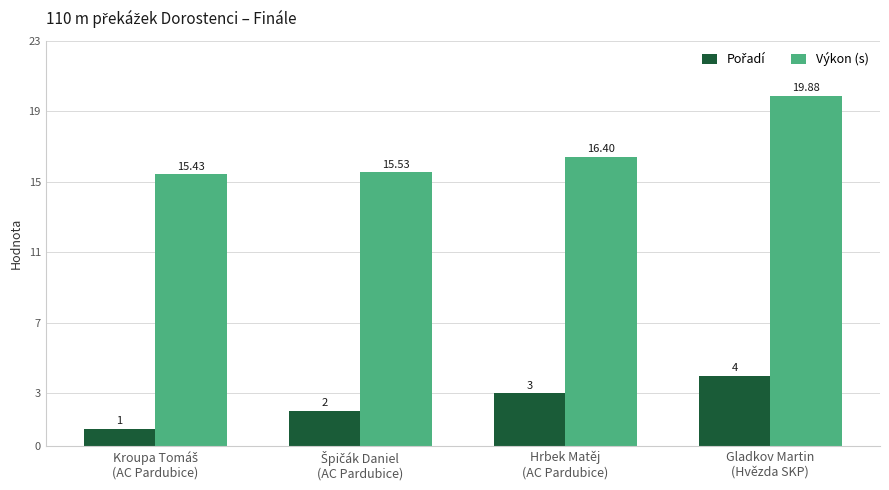

Which series has the widest spread of values?

Výkon (s)